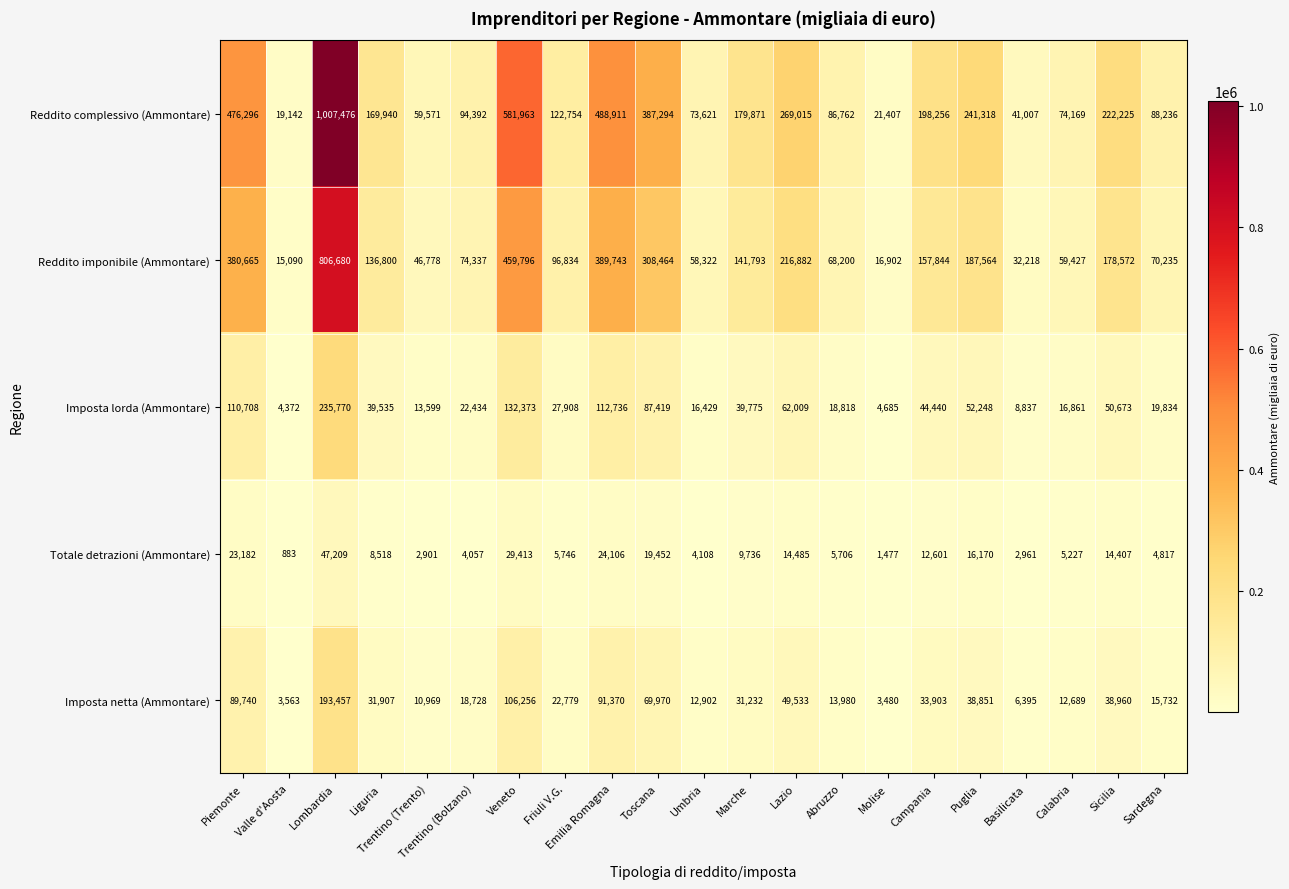

Which series has the largest range (max minus min)?

Reddito complessivo (Ammontare)